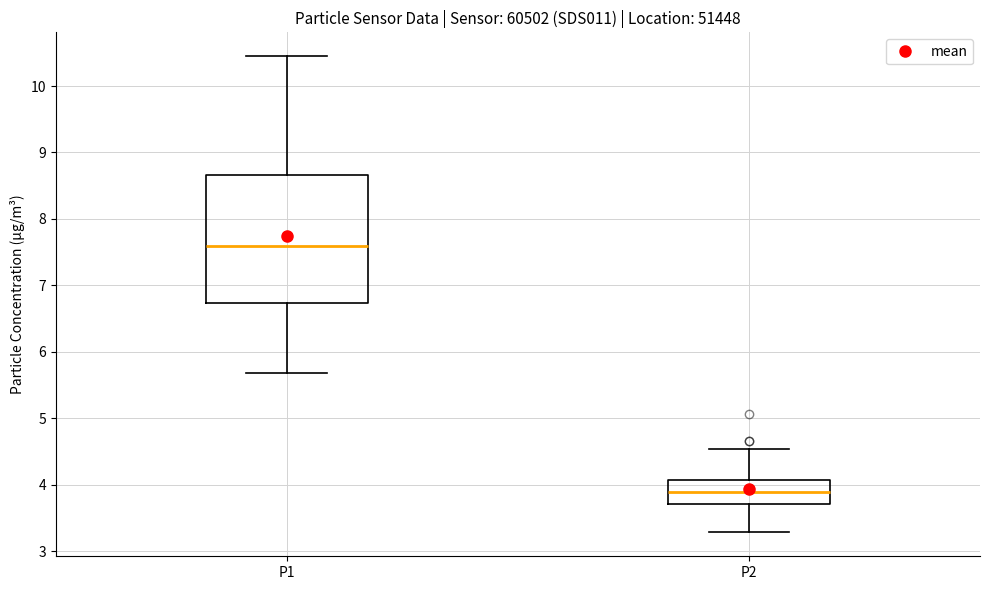

Comparing the boxes themselves (not the whiskers), which one is the tallest?

P1